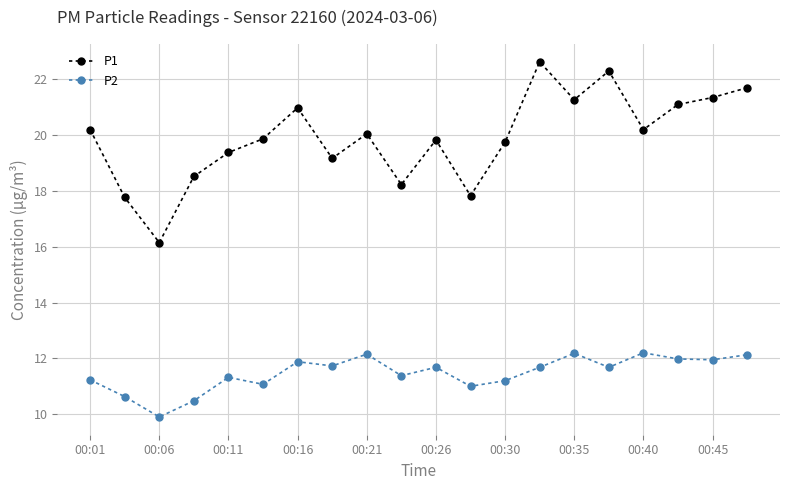

How many values in the P1 series exceed 20?

10